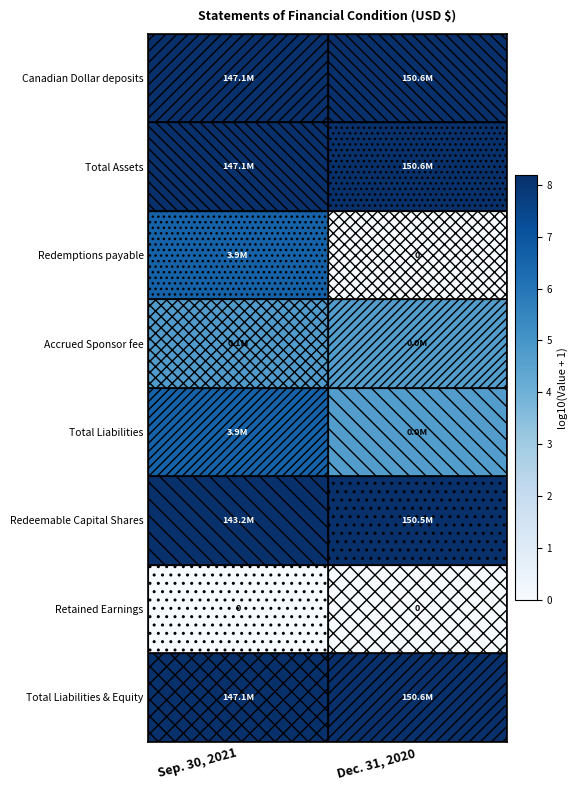

The Total Assets series shows 14.0 at Sep. 30, 2021. True or false?

False